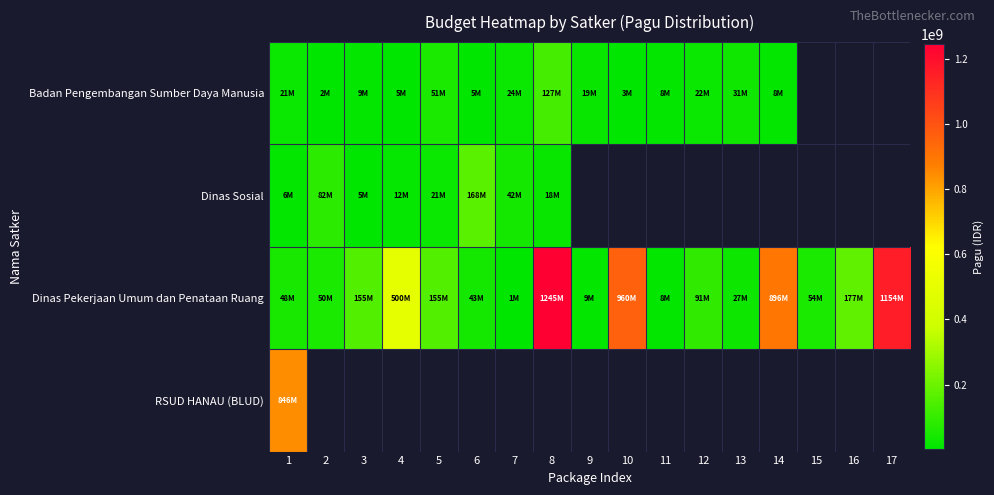

Which series has the largest total across all categories?

Dinas Pekerjaan Umum dan Penataan Ruang